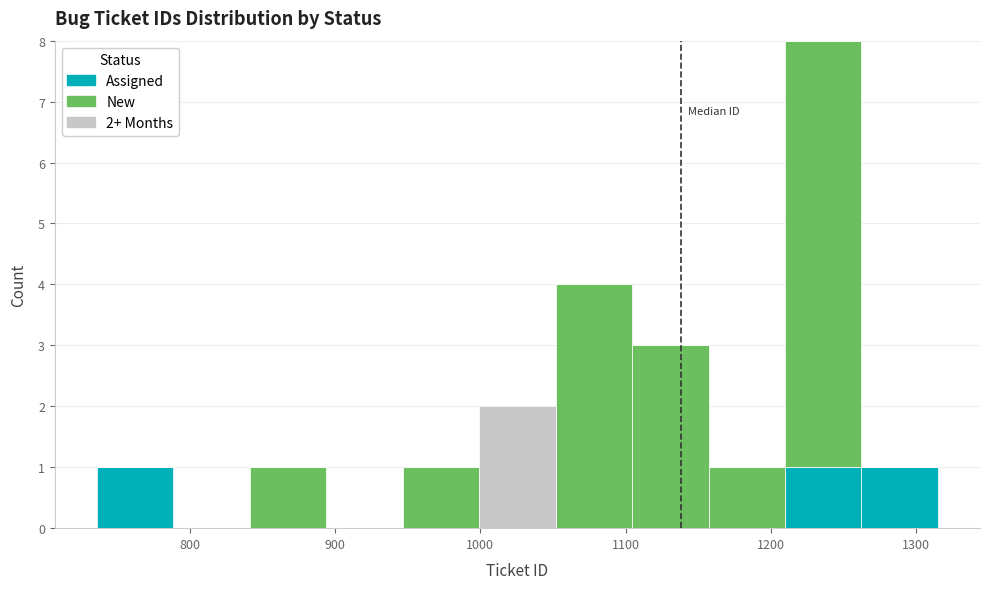

Which range on the x-axis has the tallest stacked bar (by total height)?

1210 to 1260